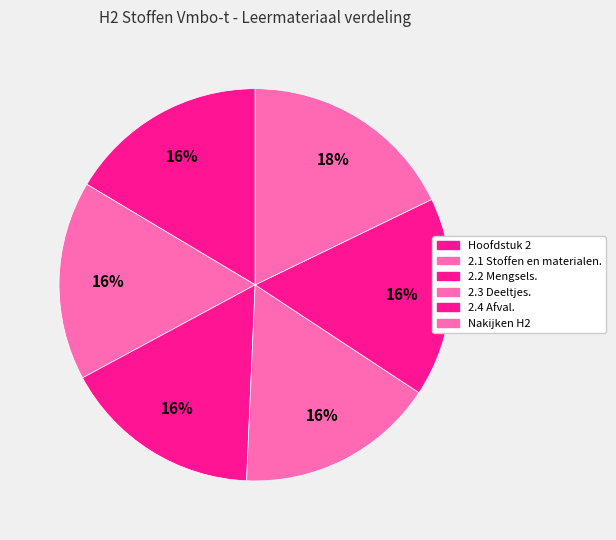

What percentage is the 2.1 Stoffen en materialen. slice, to the nearest percent?

16%